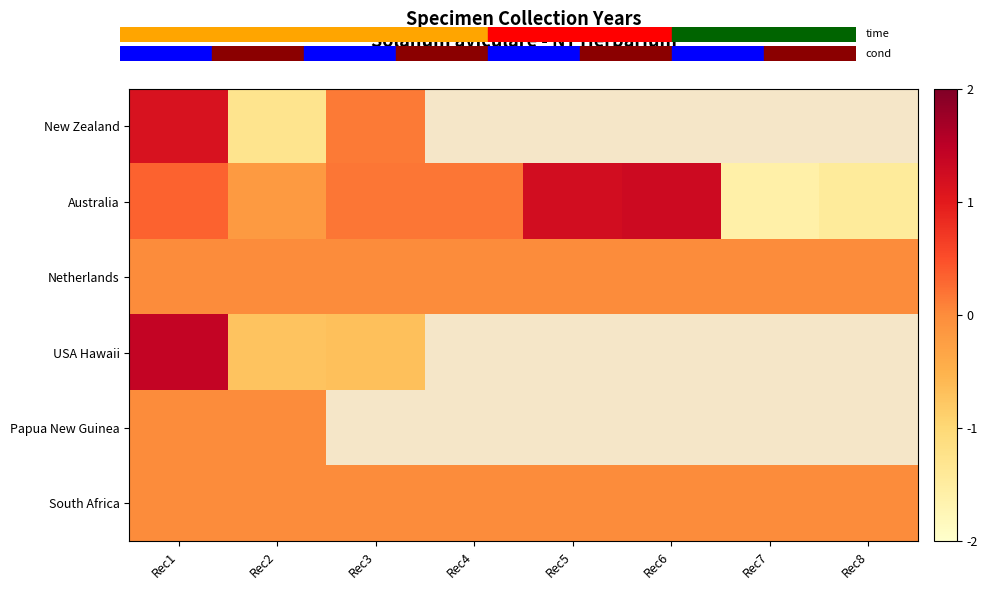

Rank the series at Rec1 from lowest to highest value.

Netherlands, Papua New Guinea, South Africa, Australia, New Zealand, USA Hawaii